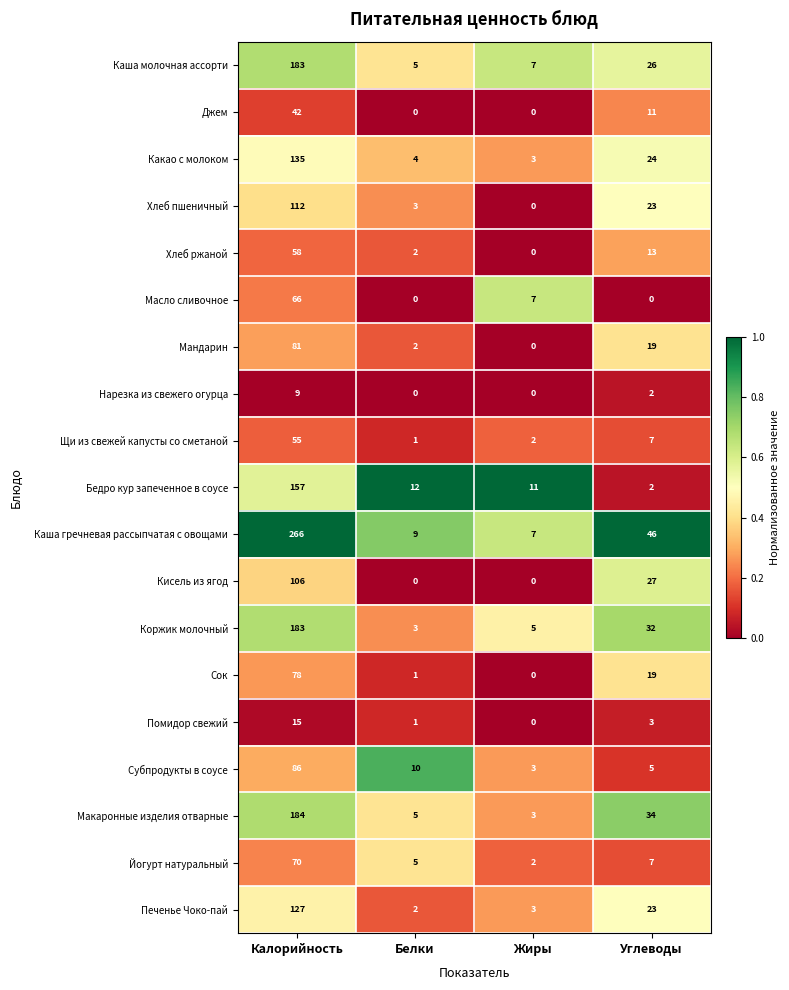

At which label does Хлеб пшеничный reach its minimum?

Жиры